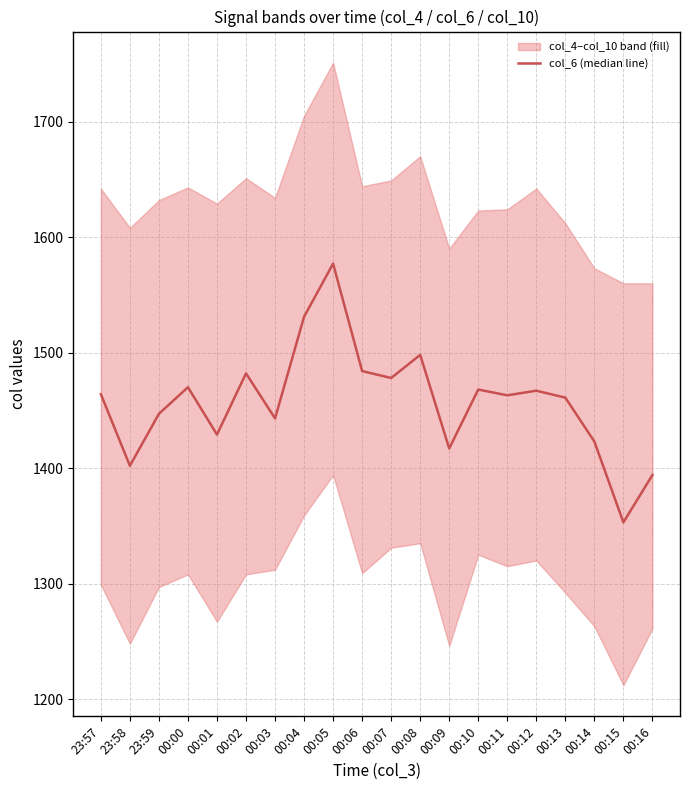

List the labels in order of value, smallest first.

00:15, 00:16, 23:58, 00:09, 00:14, 00:01, 00:03, 23:59, 00:13, 00:11, 23:57, 00:12, 00:10, 00:00, 00:07, 00:02, 00:06, 00:08, 00:04, 00:05